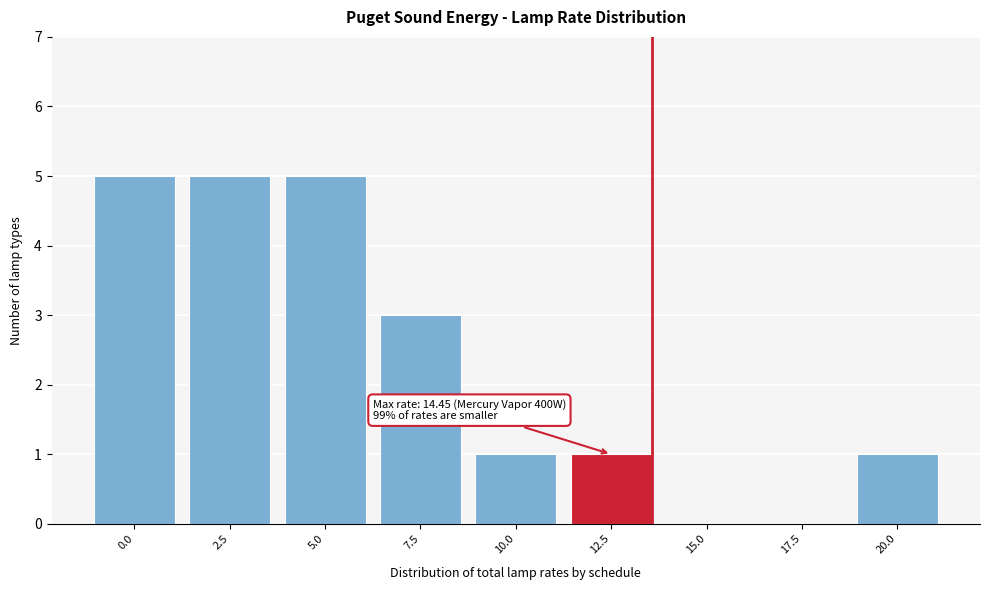

Reading left to right, list all the values displayed in this chart.

0.0=5	2.5=5	5.0=5	7.5=3	10.0=1	12.5=1	15.0=0	17.5=0	20.0=1